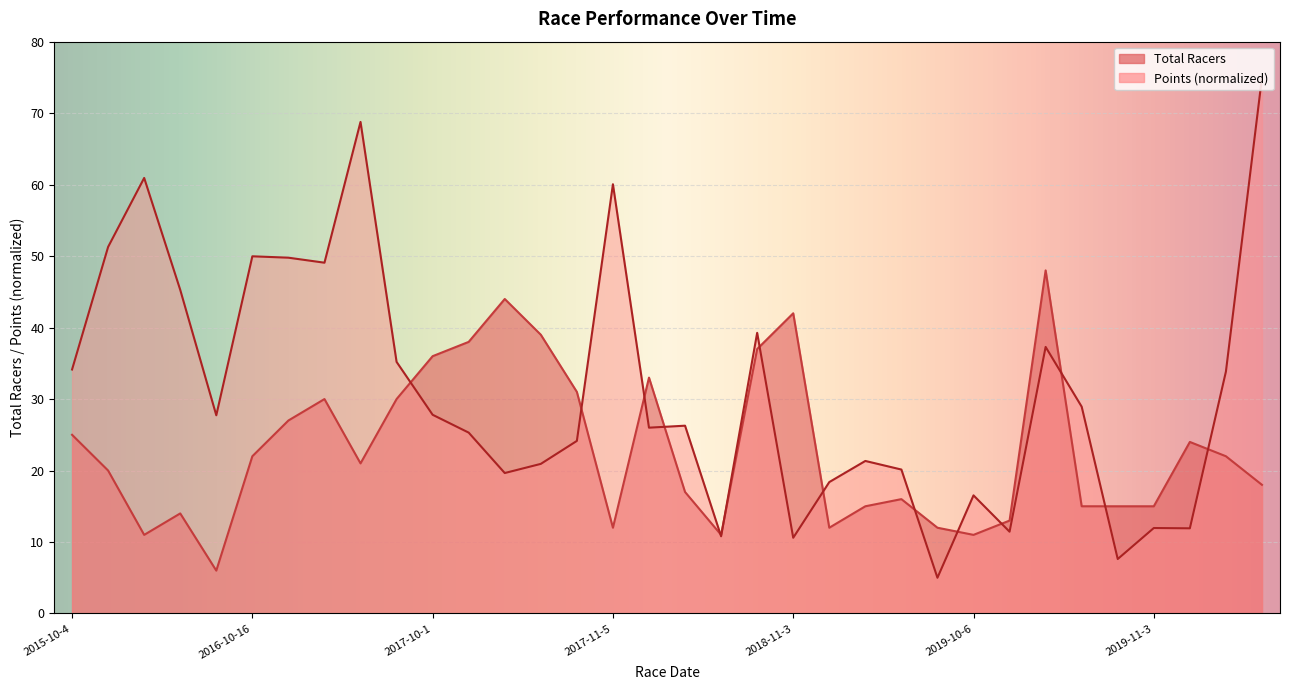

Reading right to left, transcribe all the data shown in this chart.

Total Racers: 18.0	22.0	24.0	15.0	15.0	15.0	48.0	13.0	11.0	12.0	16.0	15.0	12.0	42.0	37.0	11.0	17.0	33.0	12.0	31.0	39.0	44.0	38.0	36.0	30.0	21.0	30.0	27.0	22.0	6.0	14.0	11.0	20.0	25.0
Points: 75.0	33.8	11.9	12.0	7.6	28.9	37.3	11.4	16.5	5.0	20.1	21.3	18.4	10.6	39.3	10.8	26.3	26.0	60.1	24.1	20.9	19.7	25.3	27.8	35.2	68.8	49.1	49.8	50.0	27.7	45.3	60.9	51.3	34.1